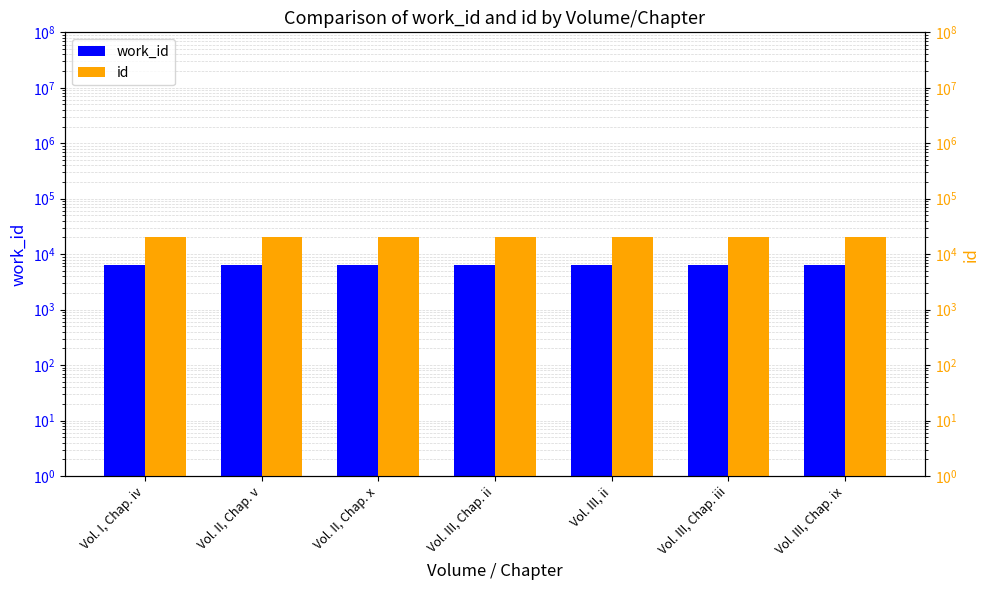

At which label does id first exceed 20351?

Vol. III, ii